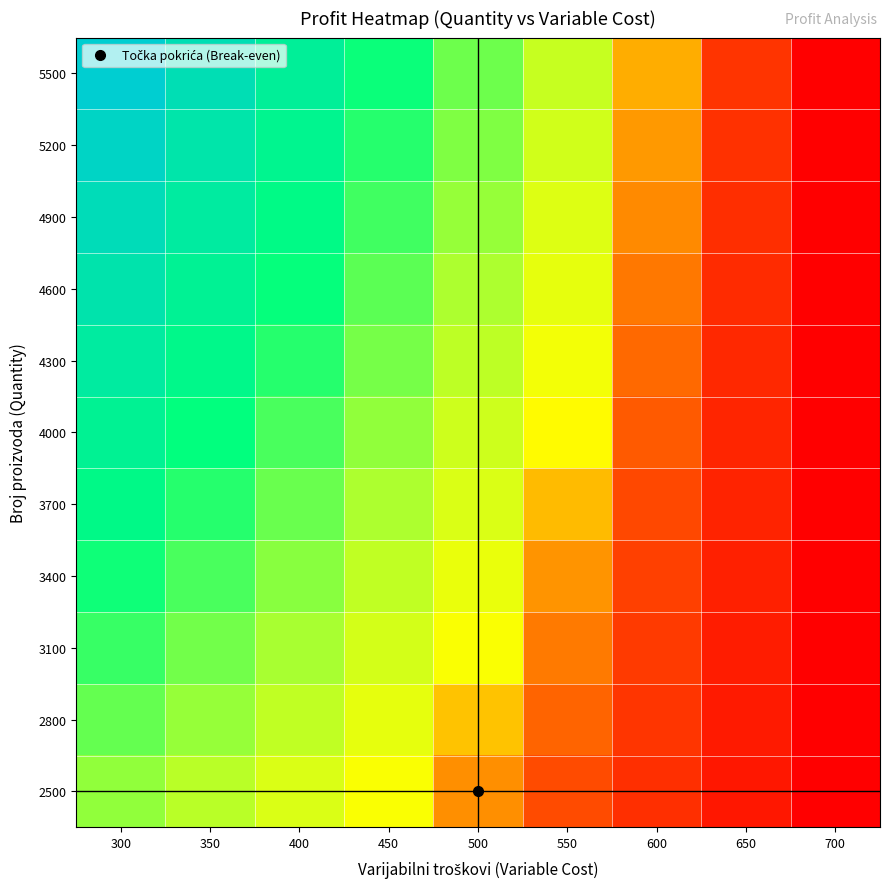

What is the total value across all series at 300?

10978000